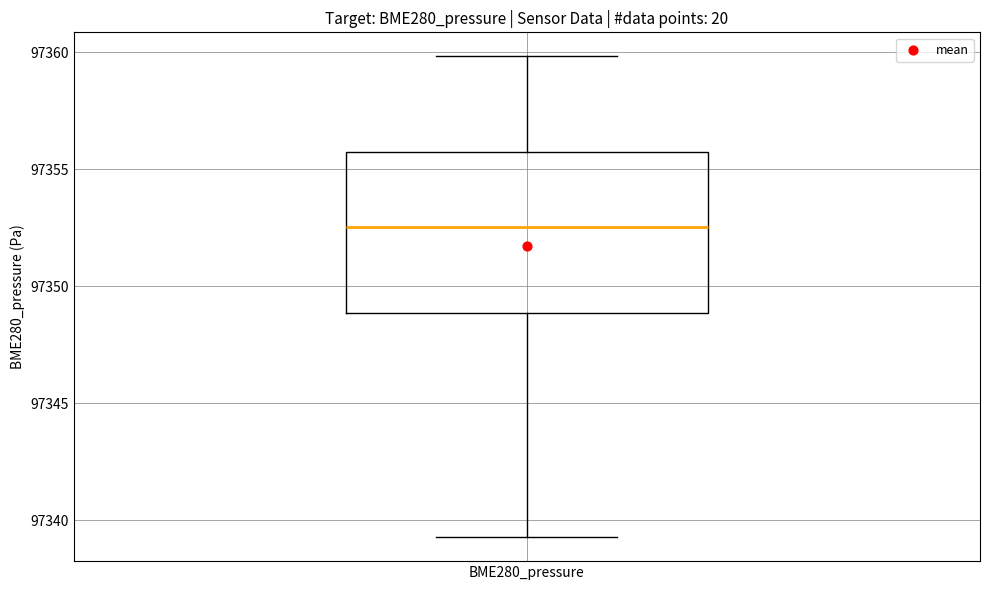

Where does the median line of the box for BME280_pressure sit on the y-axis? The values are not printed on the chart, so give them approximately, as read against the axis.

97352.5